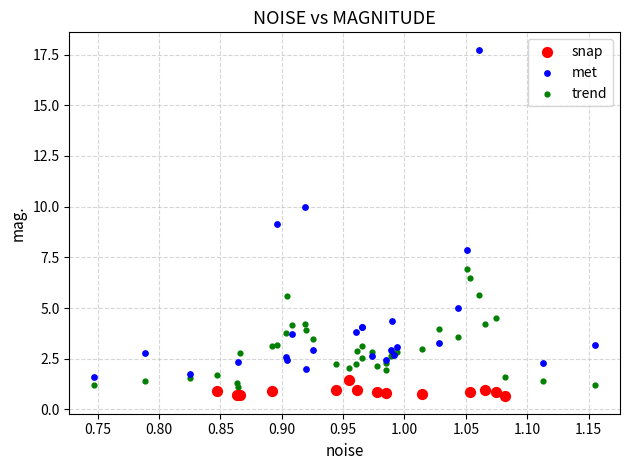

Which series has the widest spread of Y values?

met